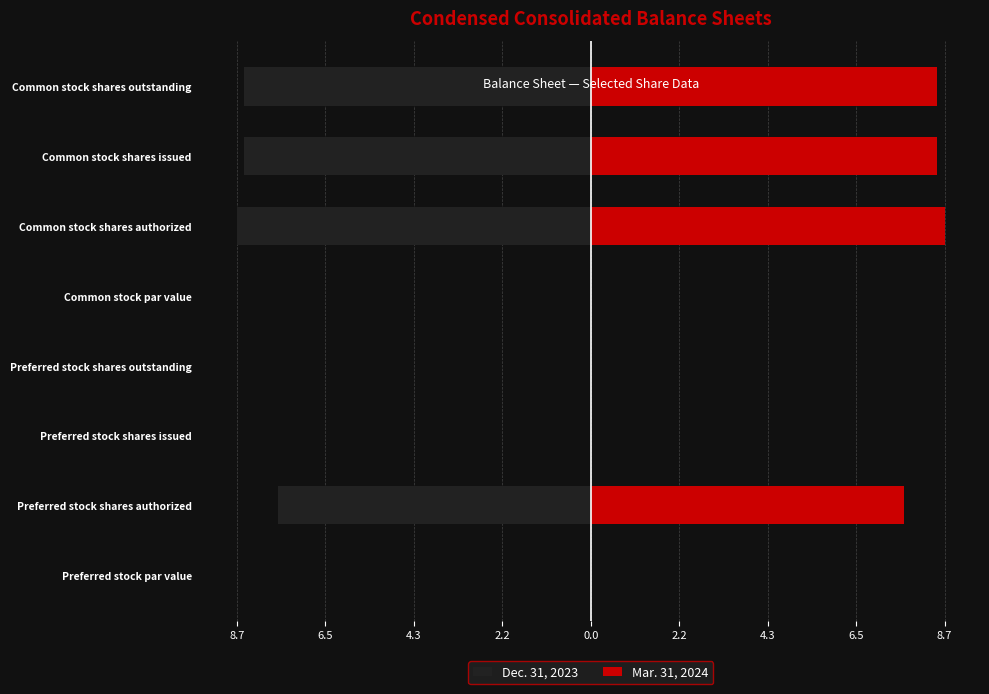

Which series changed the most between Preferred stock par value and Common stock shares issued?

Mar. 31, 2024